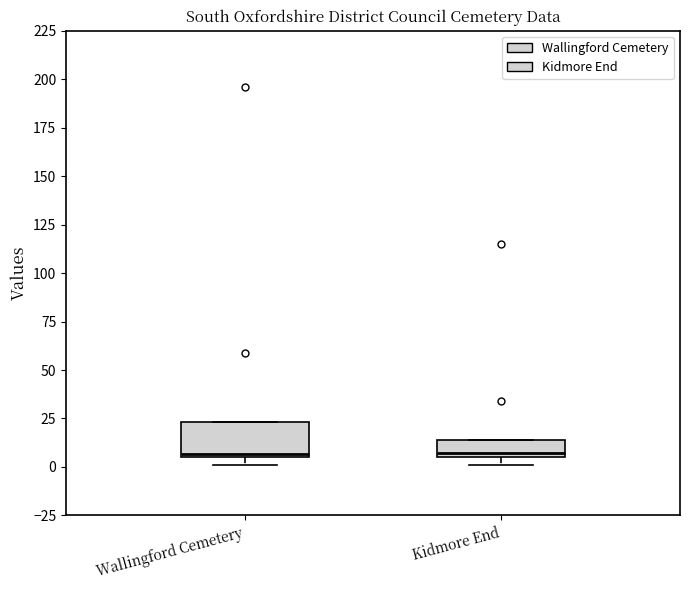

Reading left to right, transcribe this box plot: for each box, give where its median line is, the range the box spans, and where its two whiskers end, as read against the y-axis. The values are not printed on the chart, so give them approximately, as read against the axis.

Wallingford Cemetery: median 5, box 5 to 25, whiskers 0 to 25
Kidmore End: median 5 (just above the box's lower edge), box 5 to 15, whiskers 0 to 15